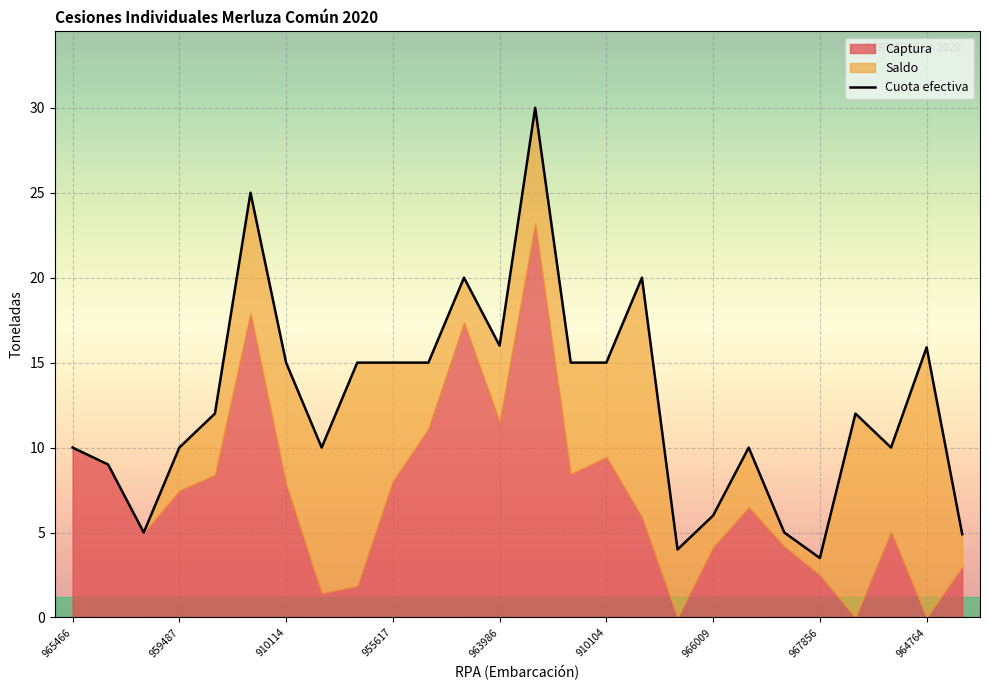

True or false: Cuota efectiva and Saldo cross at least once.

False